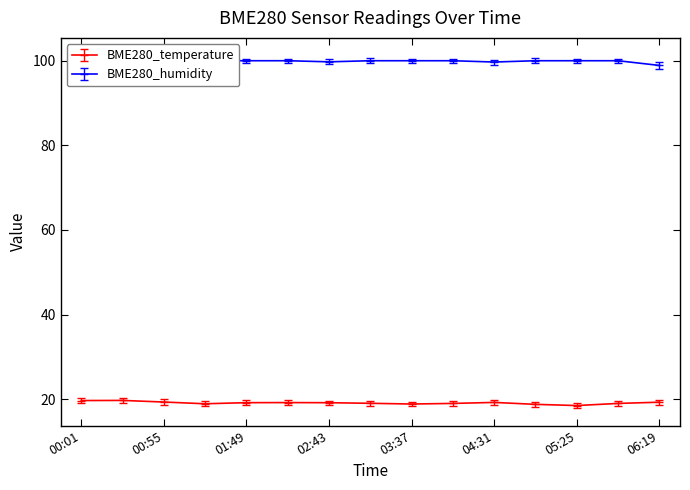

What is the spread (max minus min) of values at 01:22?

81.1